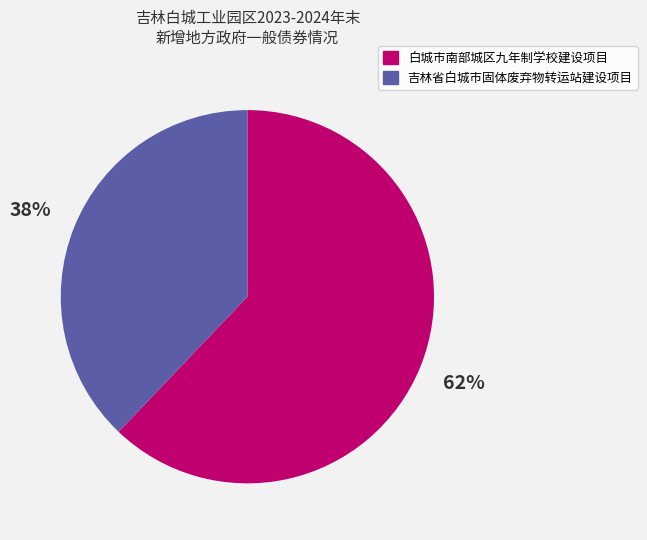

Count the number of slices in the pie.

2